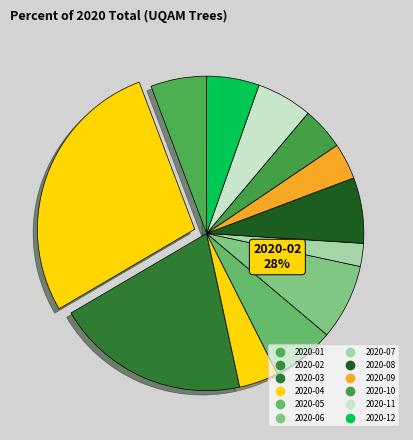

Which slice is the smallest?

2020-07